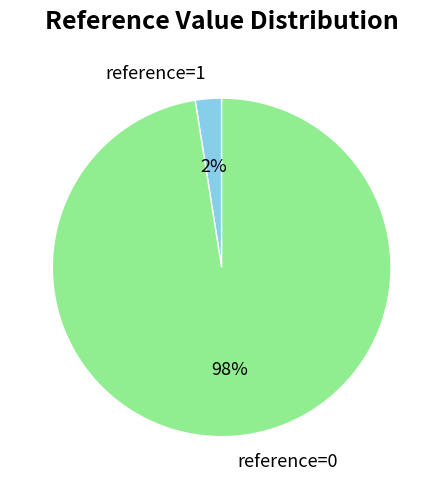

True or false: reference=0 accounts for 98% of the total.

True